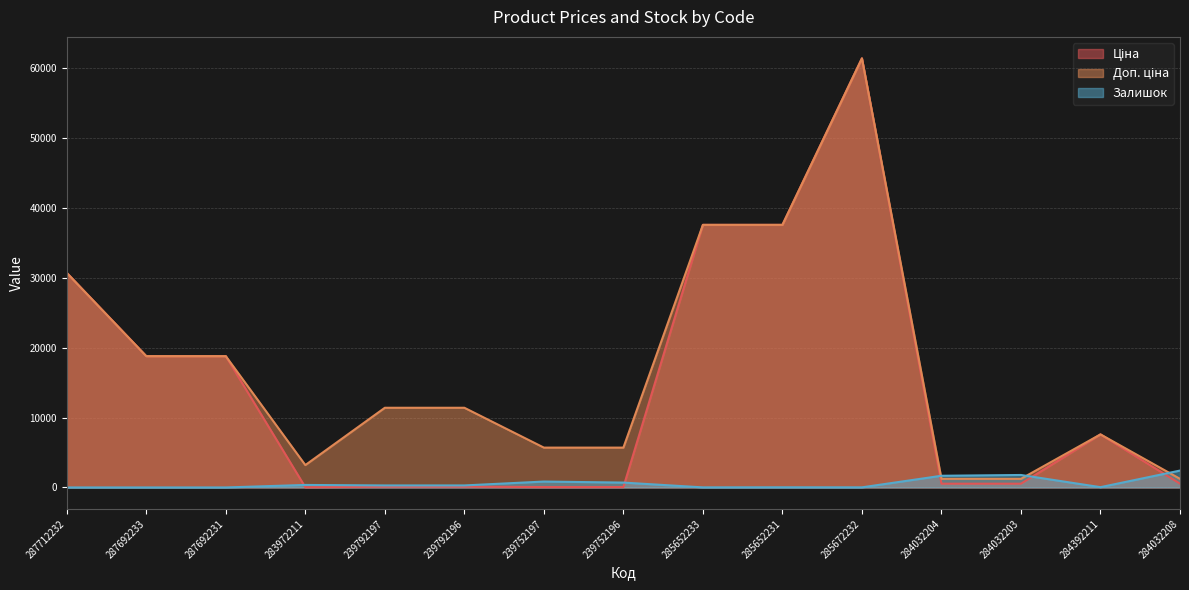

What value does the Ціна series have at 287712232?

30717.1